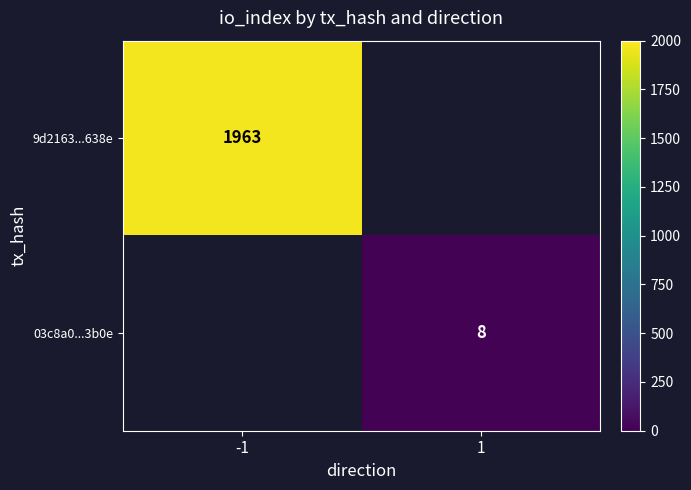

The value of 03c8a0...3b0e at 1 is 5. True or false?

False